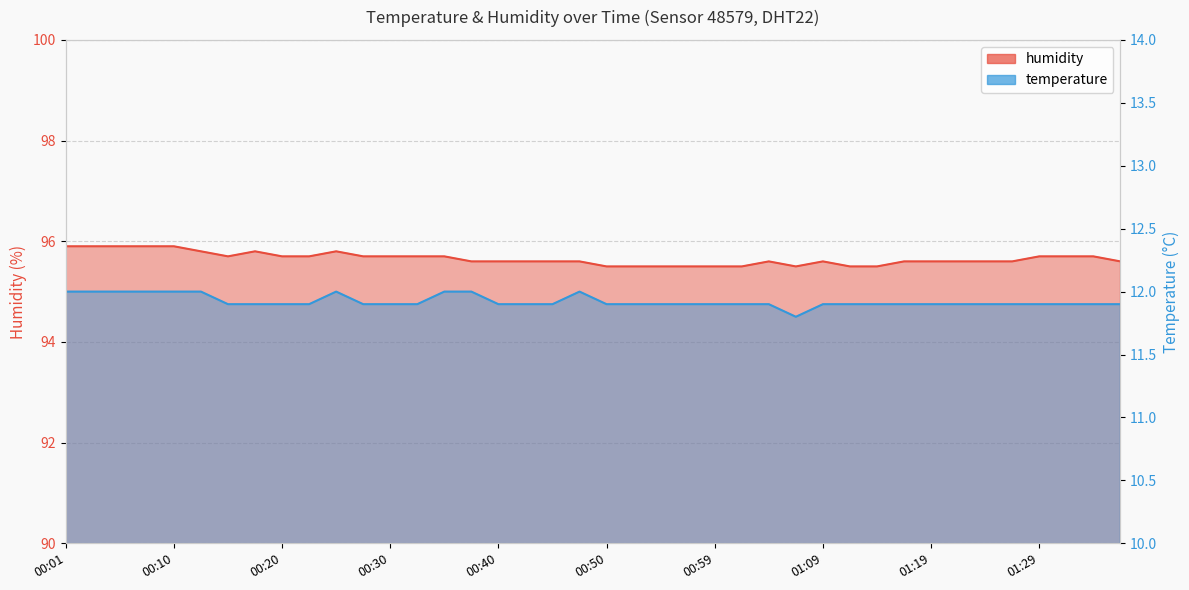

The value of humidity at 00:03 is 29.6. True or false?

False